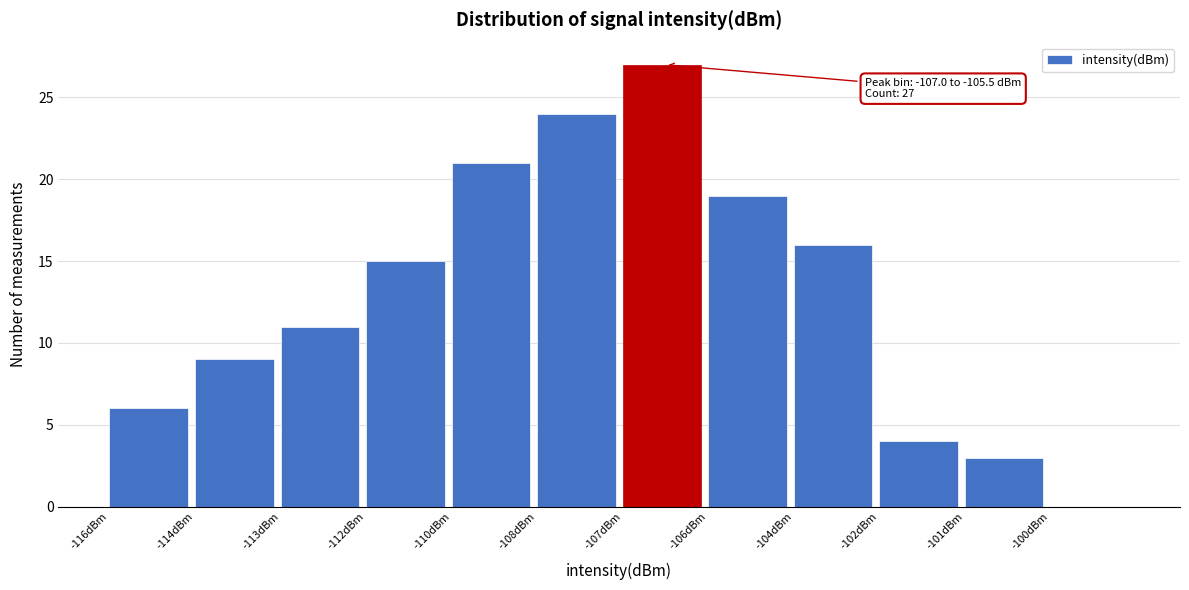

Reading left to right, transcribe all the data shown in this chart.

-116dBm=6	-114dBm=9	-113dBm=11	-112dBm=15	-110dBm=21	-108dBm=24	-107dBm=27	-106dBm=19	-104dBm=16	-102dBm=4	-101dBm=3	-100dBm=0